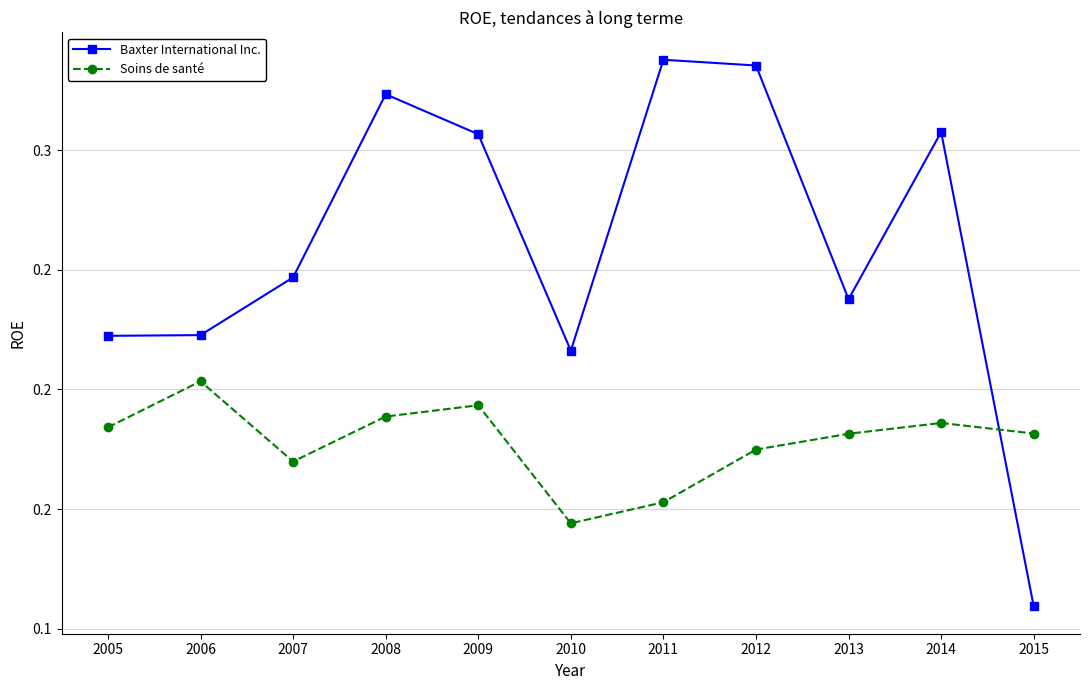

What are all the series names shown in the legend?

Baxter International Inc., Soins de santé